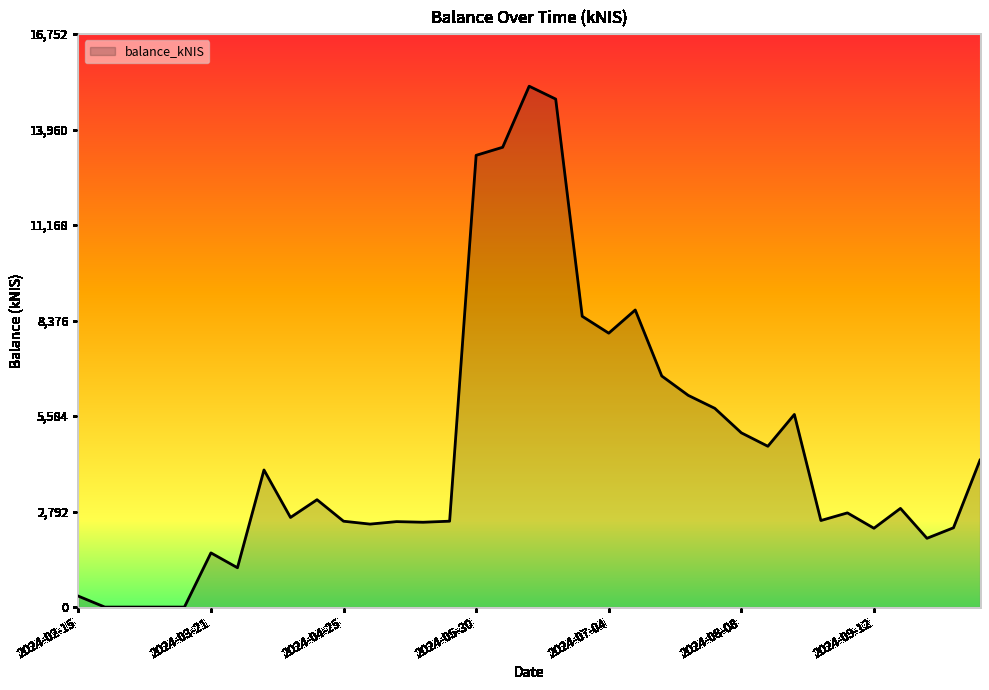

What is the greatest value displayed?

15229.4